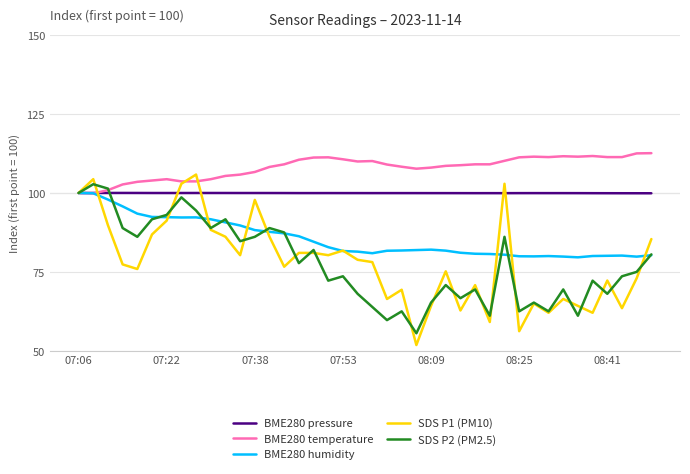

Which series has the largest range (max minus min)?

SDS P1 (PM10)